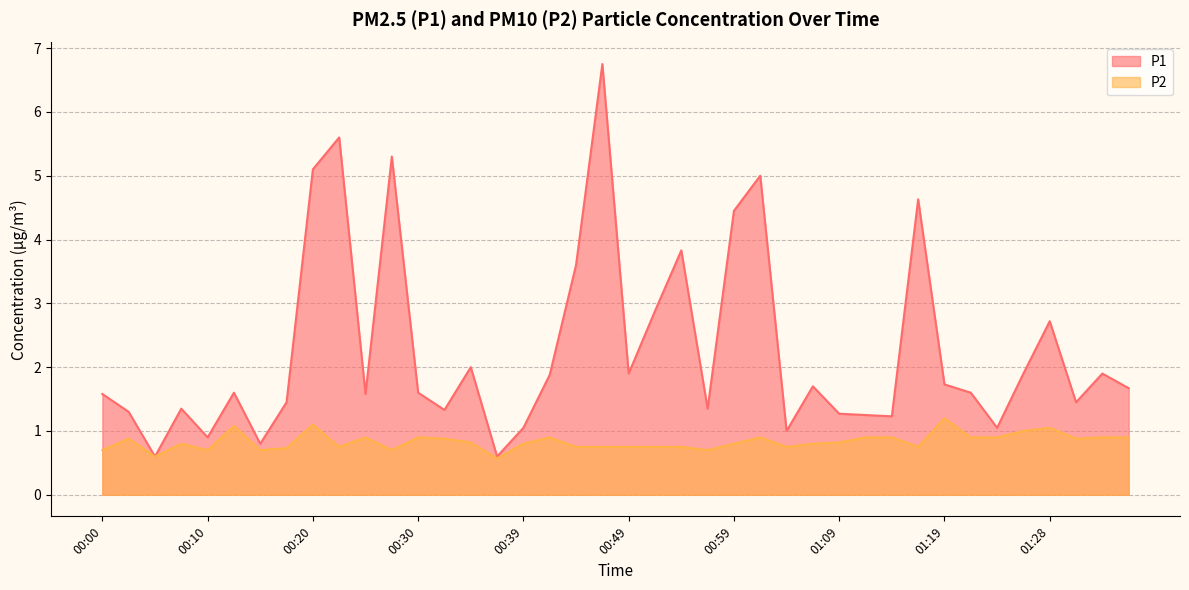

The value of P2 at 00:54 is 0.2. True or false?

False